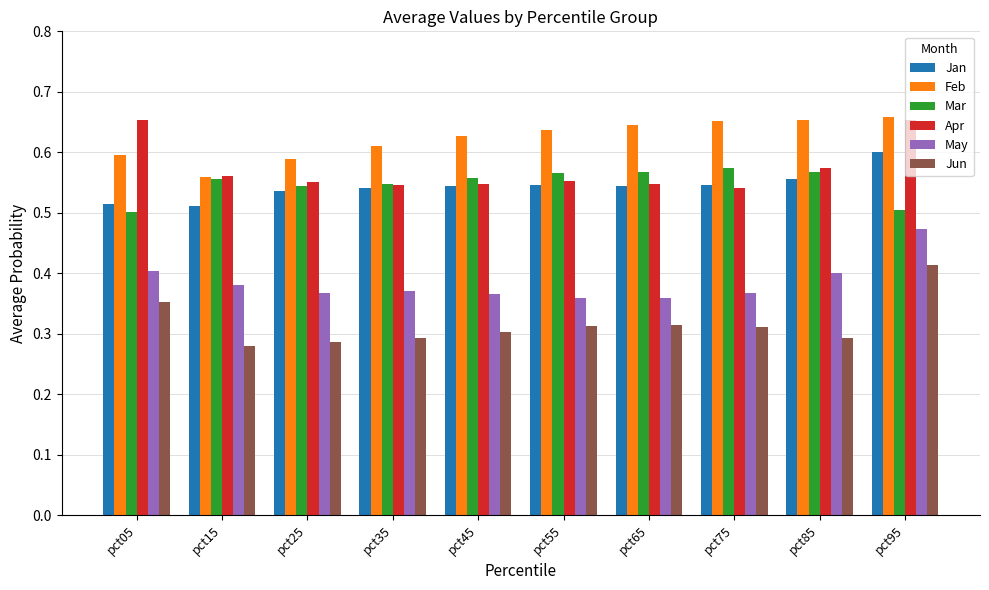

At which label does Jun reach its peak?

pct95